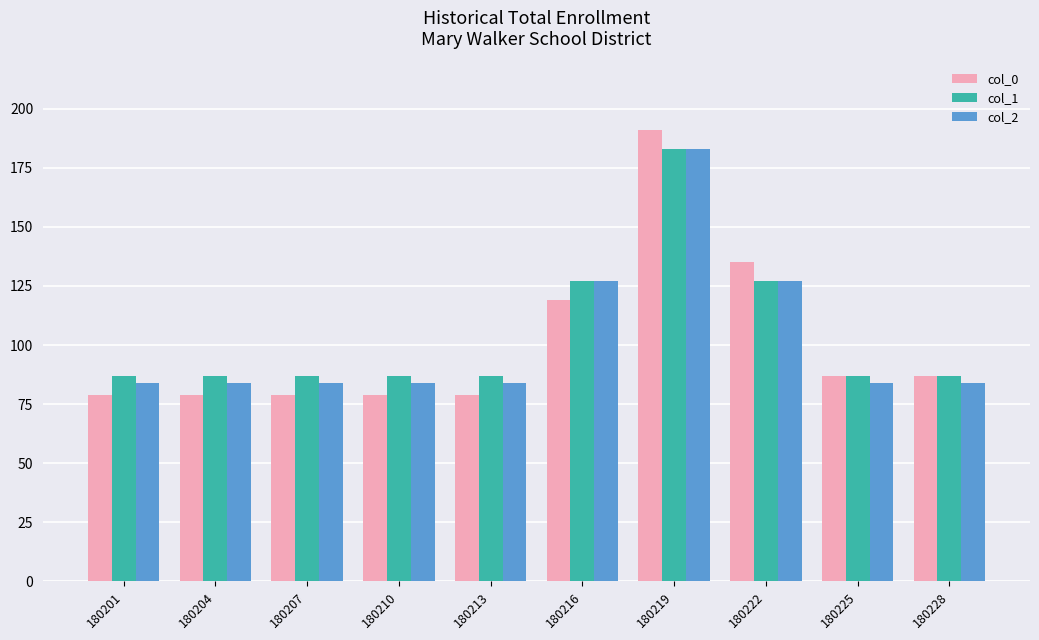

What is the difference between the maximum and minimum values in the col_2 series?

99